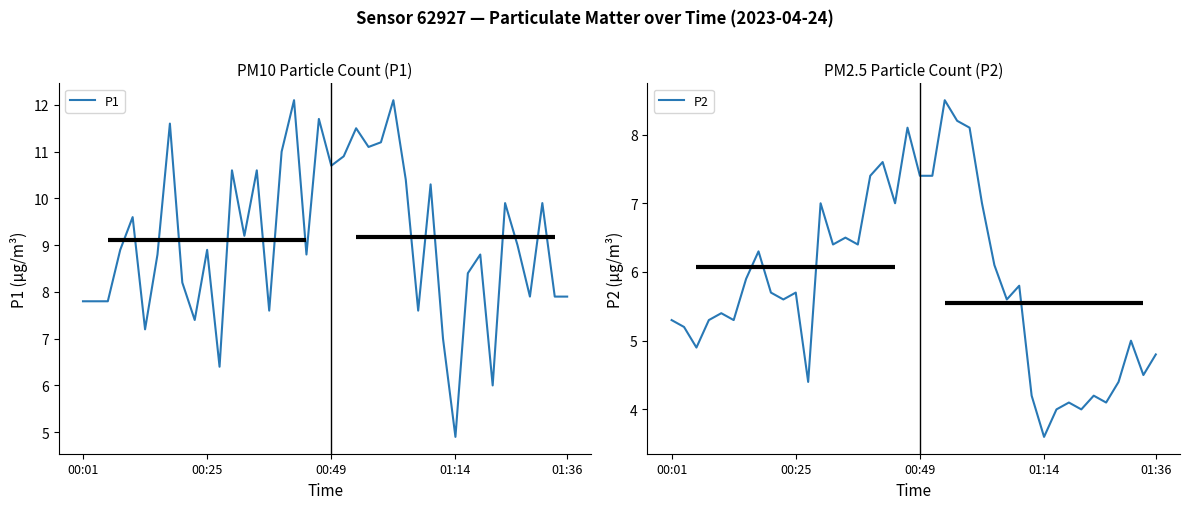

What position from the right is 12?

28